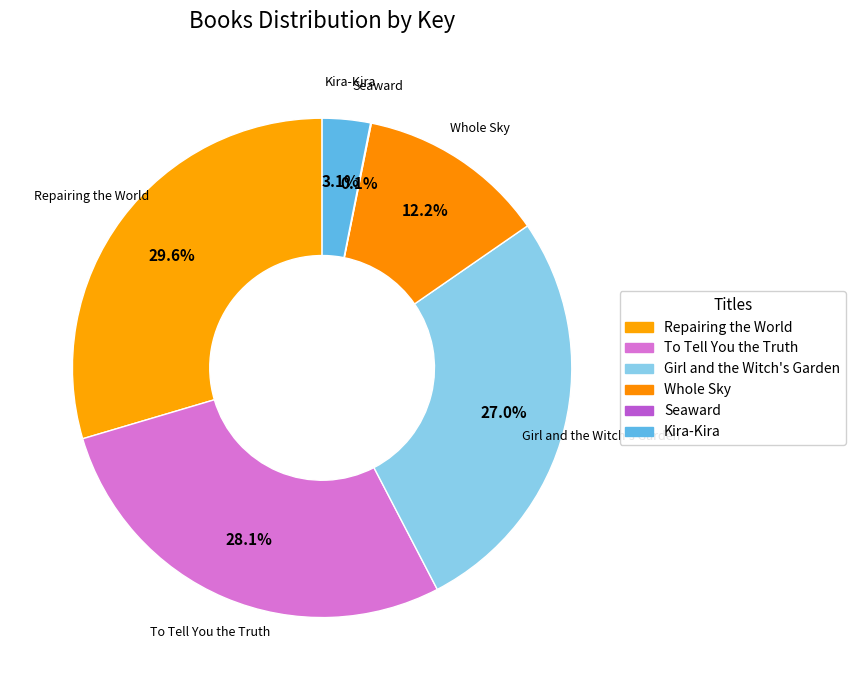

Do To Tell You the Truth and Whole Sky together represent more than half of the pie?

No